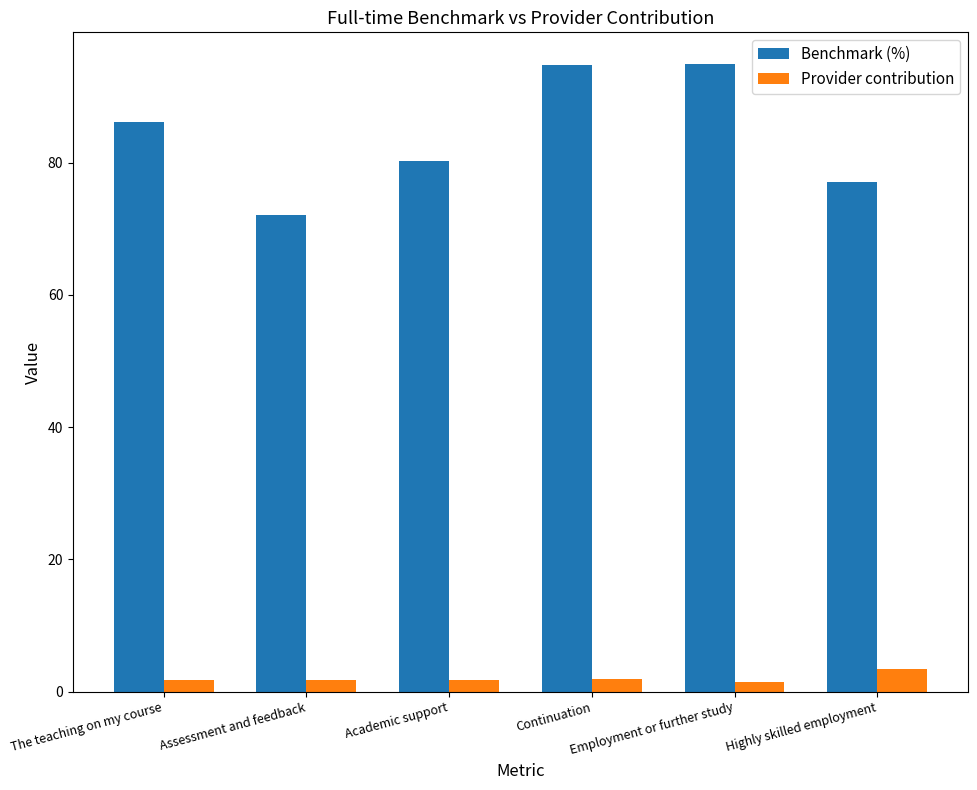

What position from the right is Assessment and feedback?

5